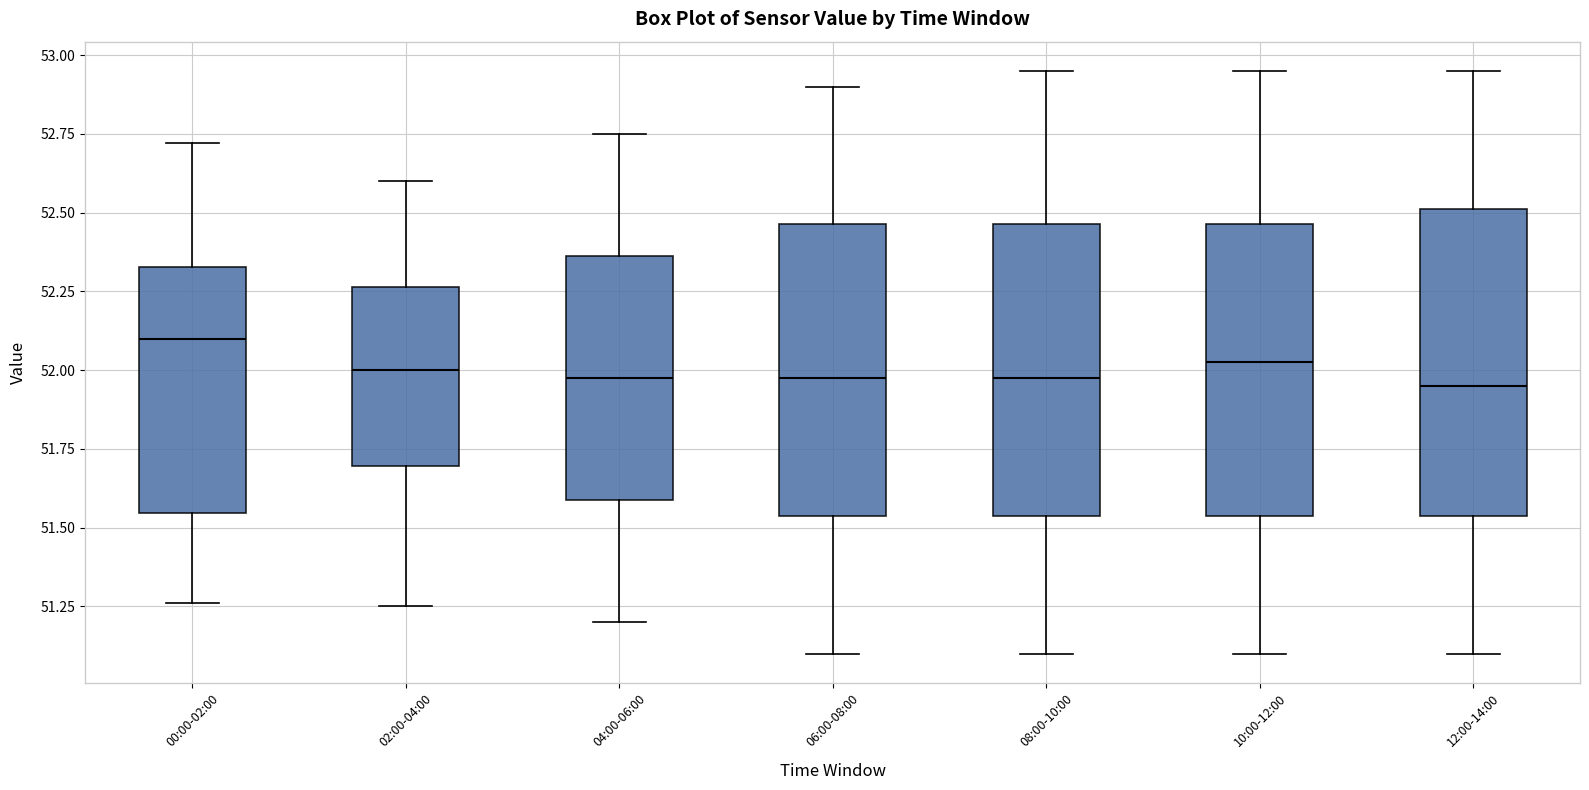

Reading left to right, transcribe this box plot: for each box, give where its median line is, the range the box spans, and where its two whiskers end, as read against the y-axis. The values are not printed on the chart, so give them approximately, as read against the axis.

00:00-02:00: median 52.10, box 51.55 to 52.35, whiskers 51.25 to 52.70
02:00-04:00: median 52.00, box 51.70 to 52.25, whiskers 51.25 to 52.60
04:00-06:00: median 52.00, box 51.60 to 52.35, whiskers 51.20 to 52.75
06:00-08:00: median 52.00, box 51.55 to 52.45, whiskers 51.10 to 52.90
08:00-10:00: median 52.00, box 51.55 to 52.45, whiskers 51.10 to 52.95
10:00-12:00: median 52.05, box 51.55 to 52.45, whiskers 51.10 to 52.95
12:00-14:00: median 51.95, box 51.55 to 52.50, whiskers 51.10 to 52.95